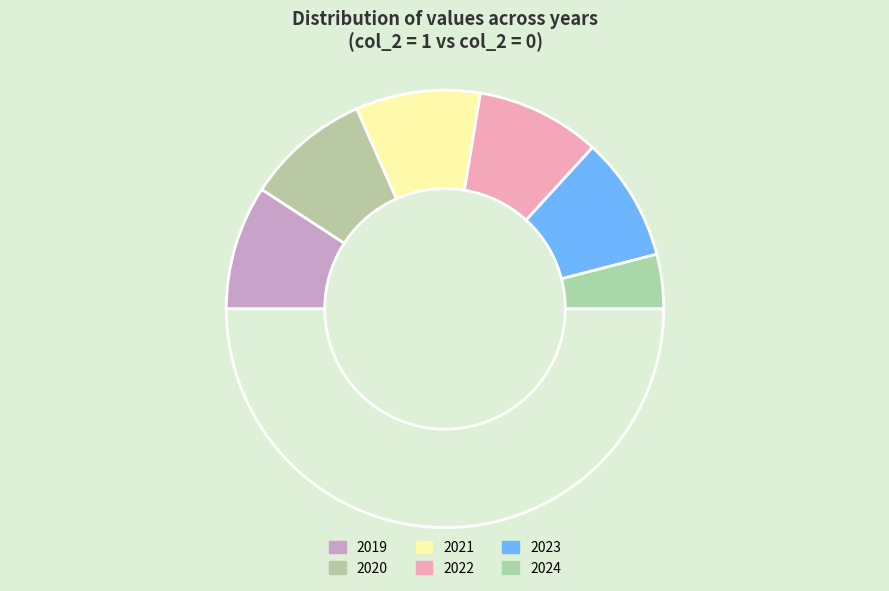

Count the number of slices in the pie.

7